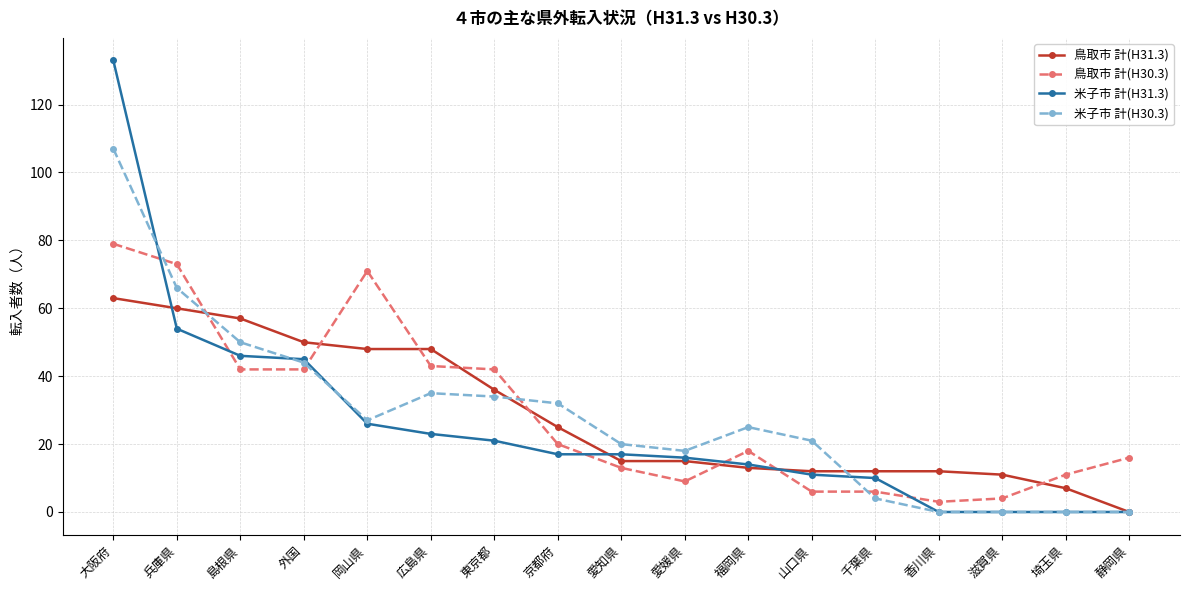

What is the label of the 4th point from the right?

香川県